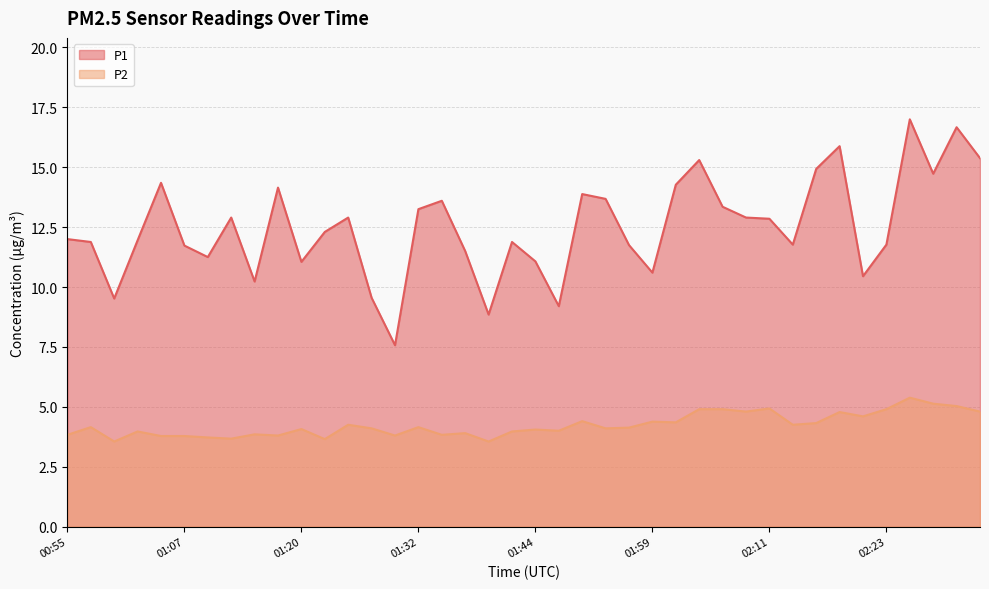

What is the smallest value displayed?

3.5